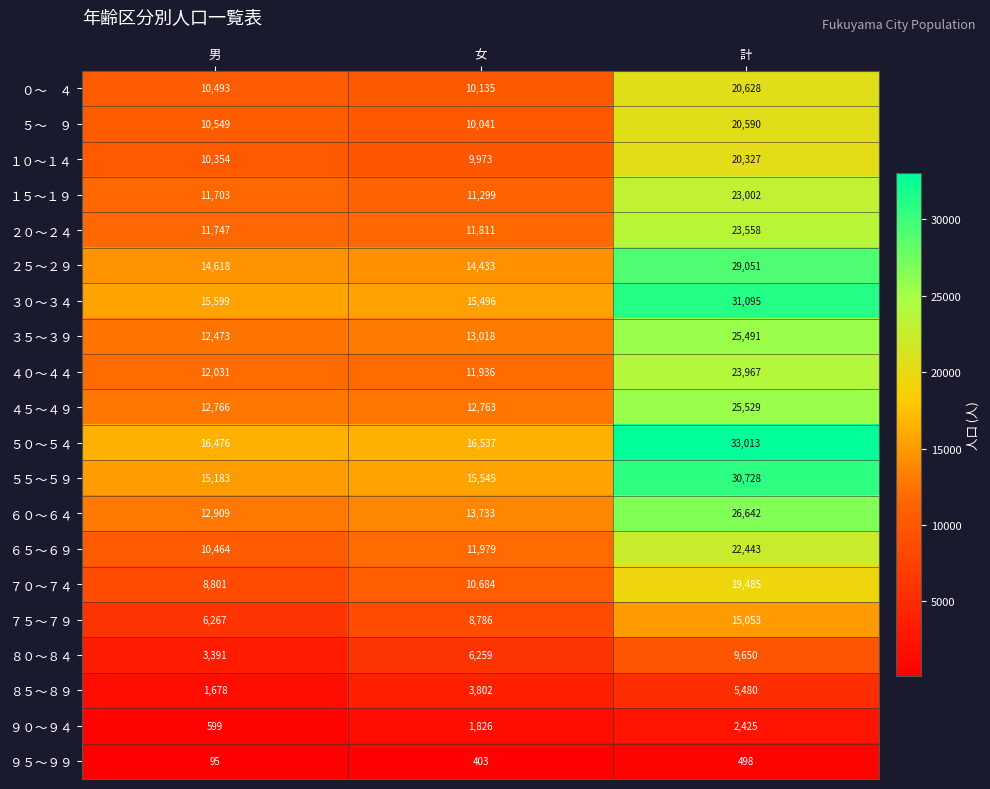

At which category does the chart reach its minimum across all series?

男